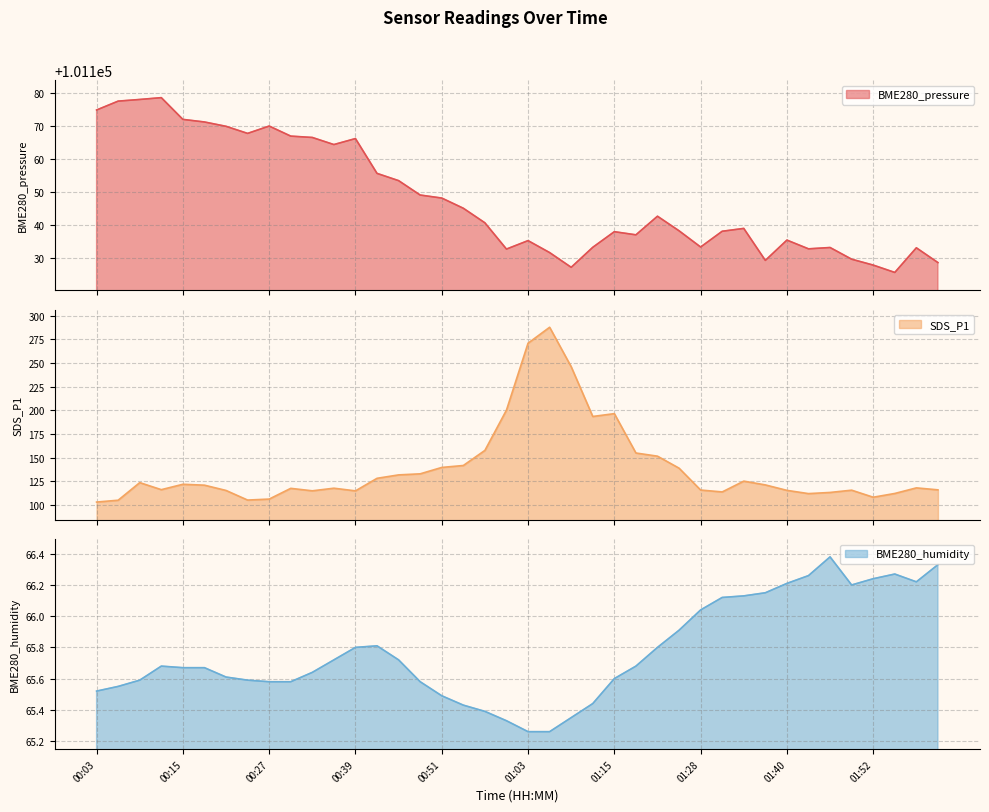

At how many categories does at least one series exceed 76347?

40